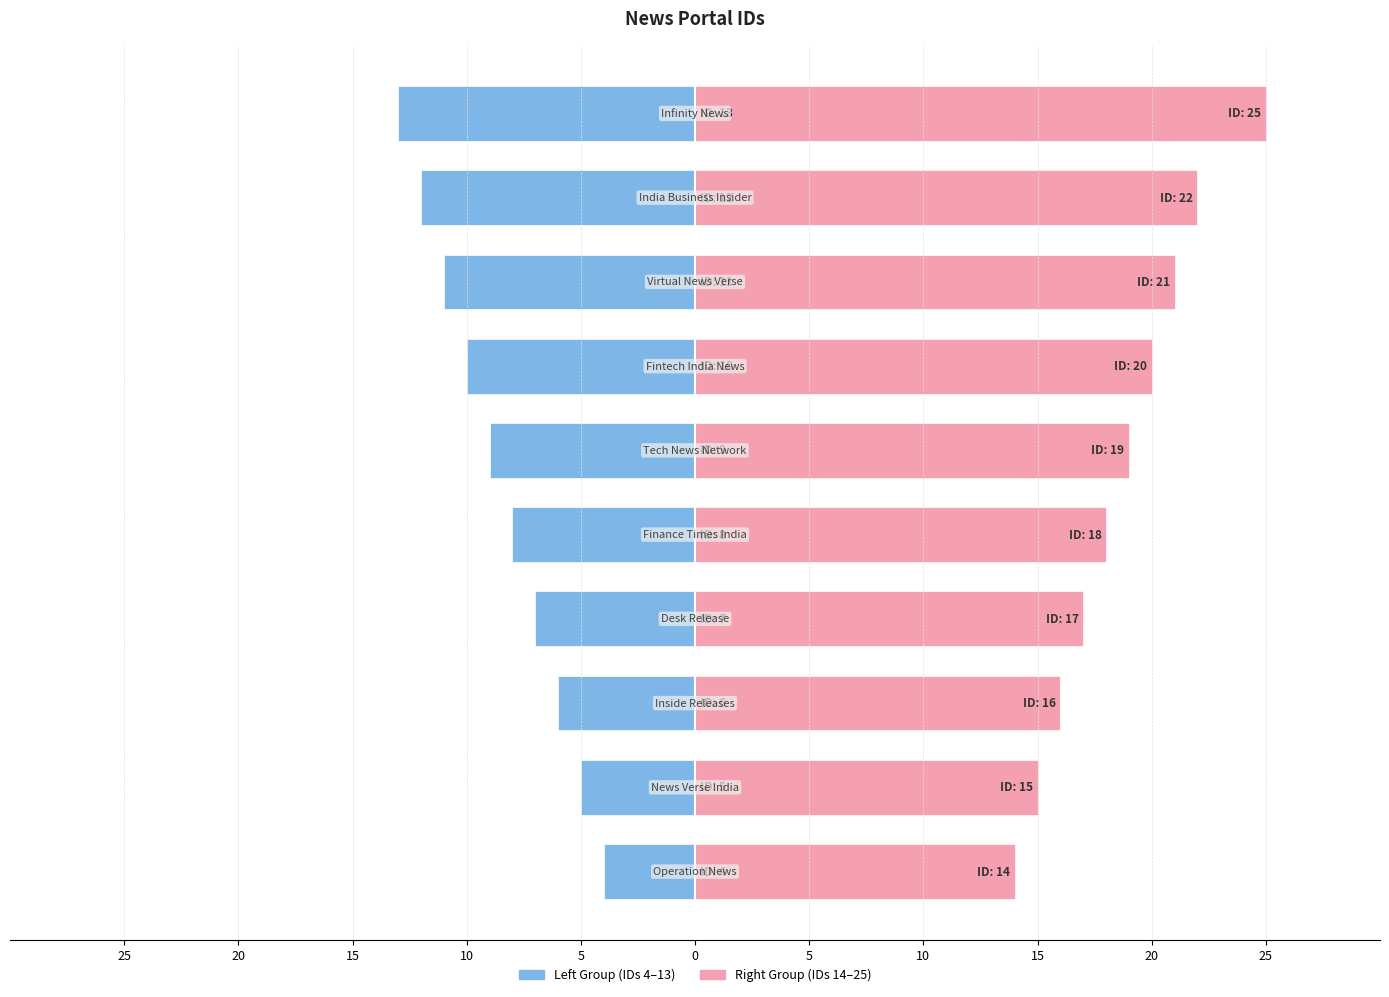

Reading left to right, what are all the values shown in this chart?

Left Group (IDs 4–13): -4	-5	-6	-7	-8	-9	-10	-11	-12	-13
Right Group (IDs 14–25): 14	15	16	17	18	19	20	21	22	25